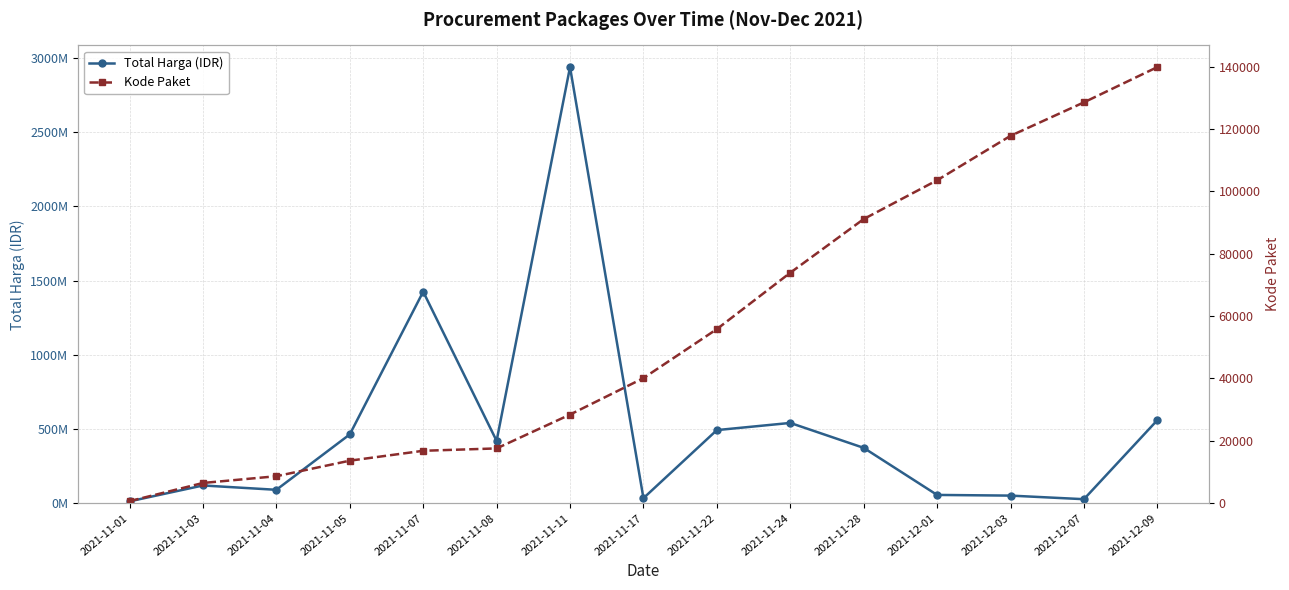

Is the value of Kode Paket at 2021-11-05 greater than the value of Total Harga (IDR) at 2021-11-05?

No